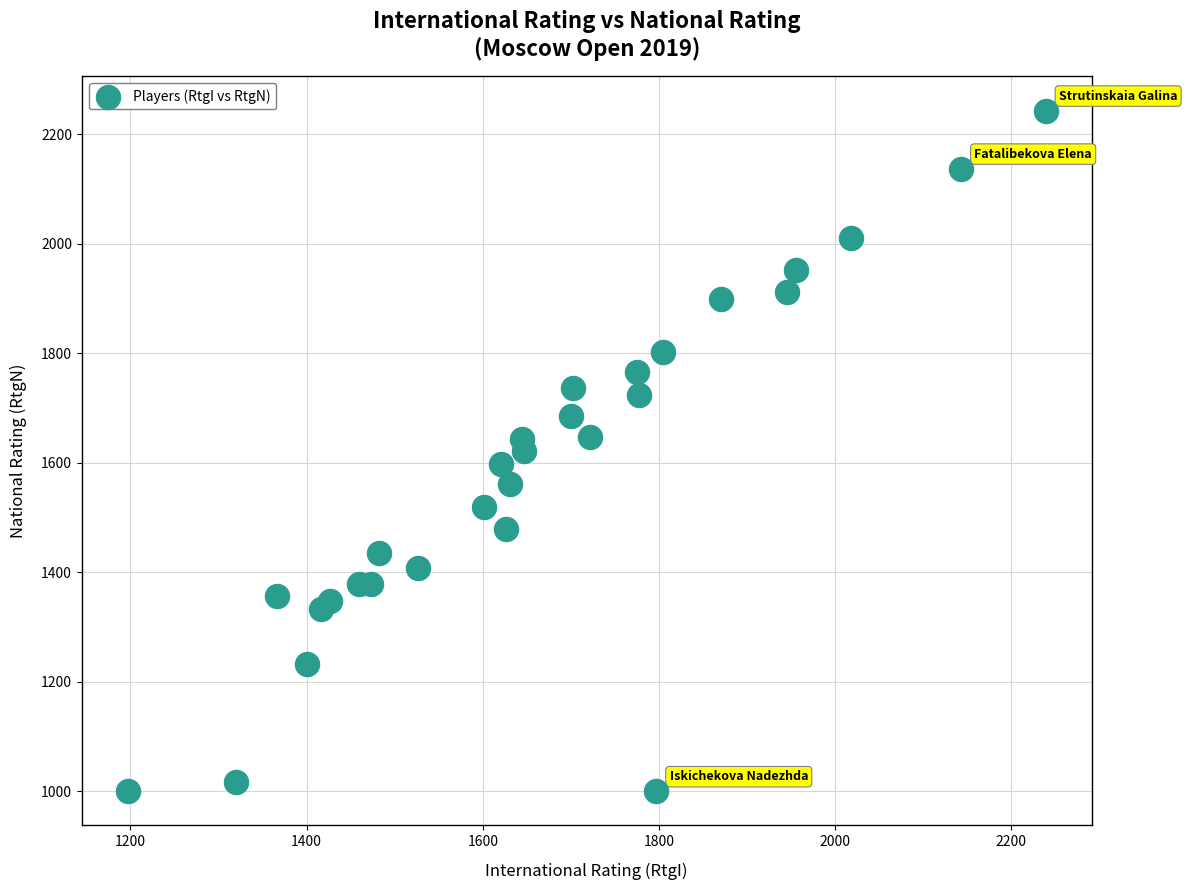

What is the range of Y values (max minus min)?

1243